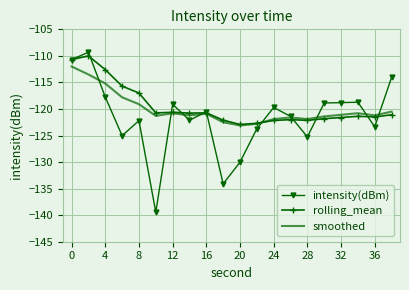

Which series has the largest range (max minus min)?

intensity(dBm)